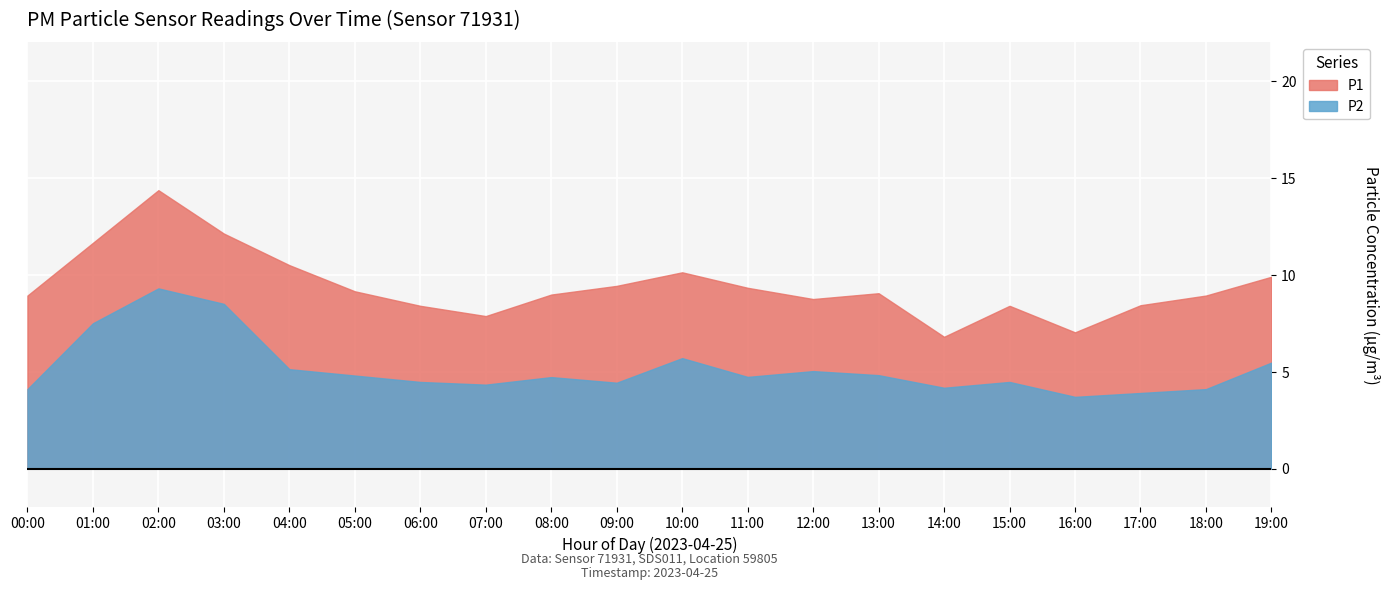

Is the value of P2 at 07:00 greater than the value of P1 at 05:00?

No